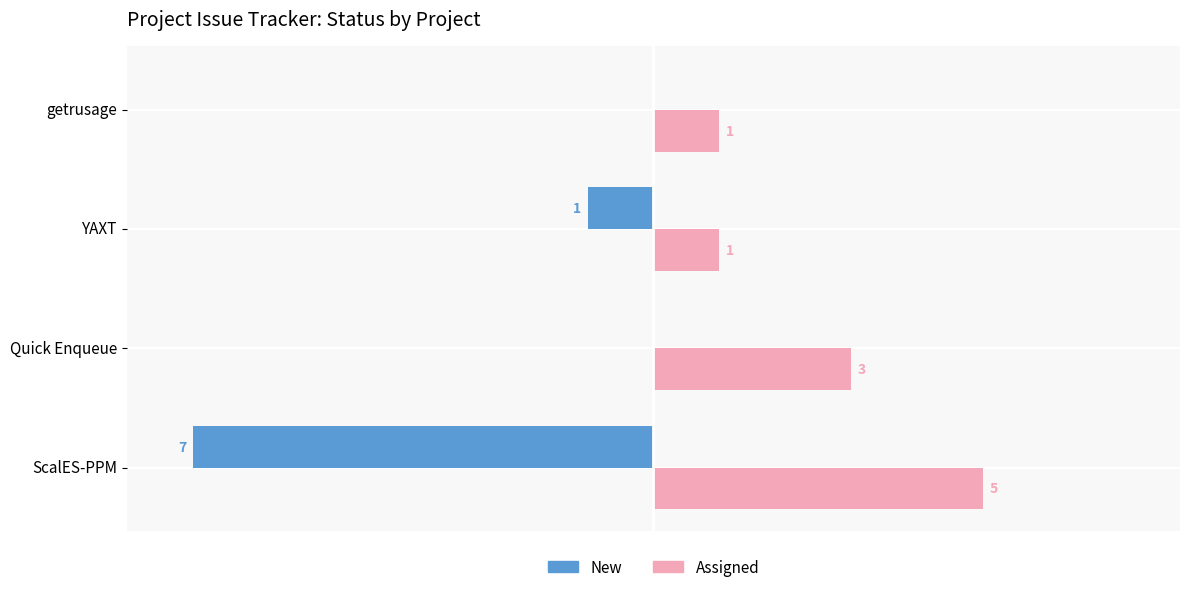

Which series has the widest spread of values?

New